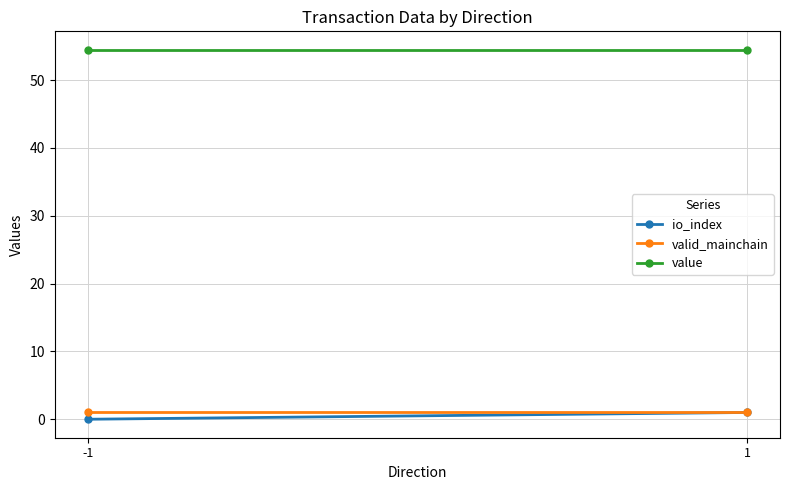

List the series in order of their peak value, lowest first.

io_index, valid_mainchain, value